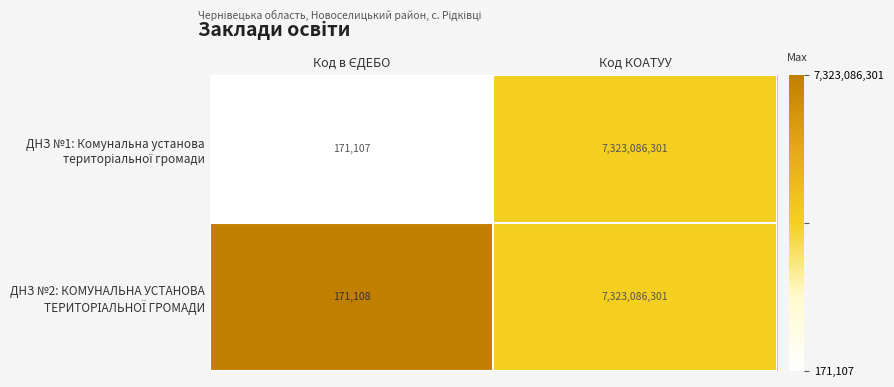

At which category is the sum across all series the highest?

Код КОАТУУ